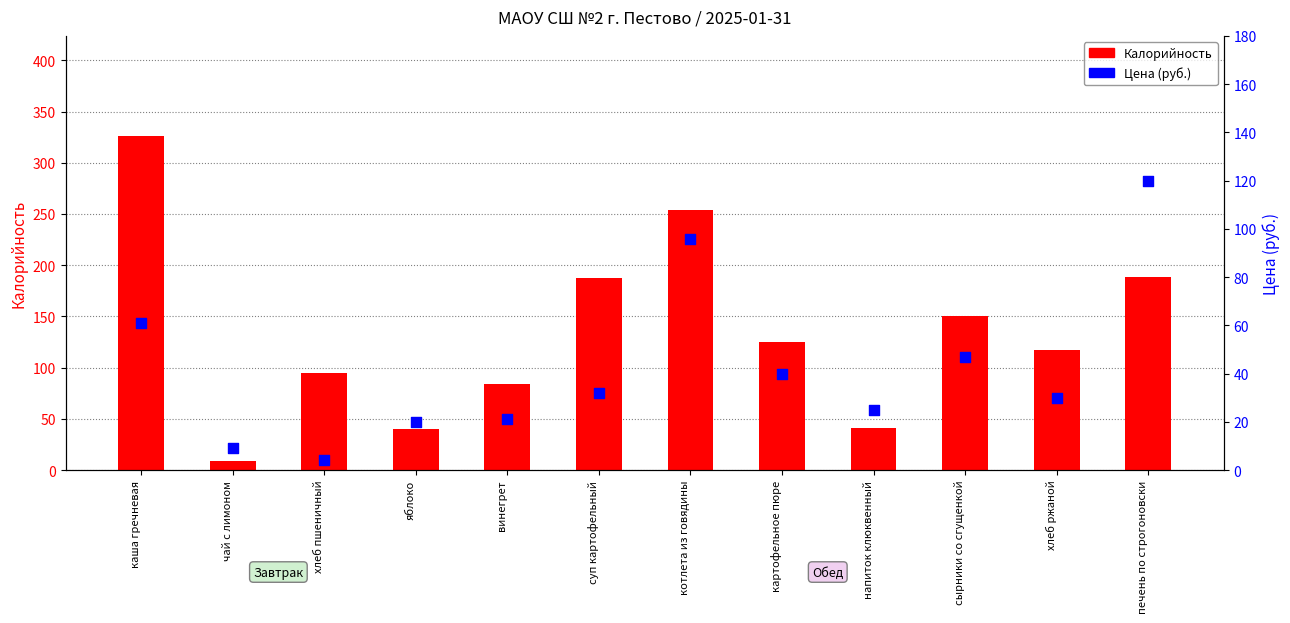

Which series reaches the maximum Y coordinate?

Калорийность